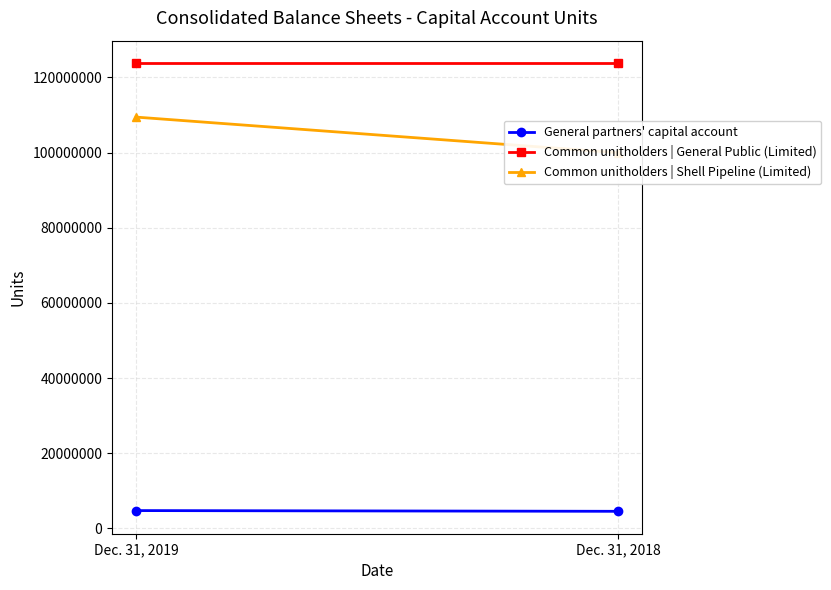

Rank the series by their average value, from lowest to highest.

General partners' capital account, Common unitholders | Shell Pipeline (Limited), Common unitholders | General Public (Limited)